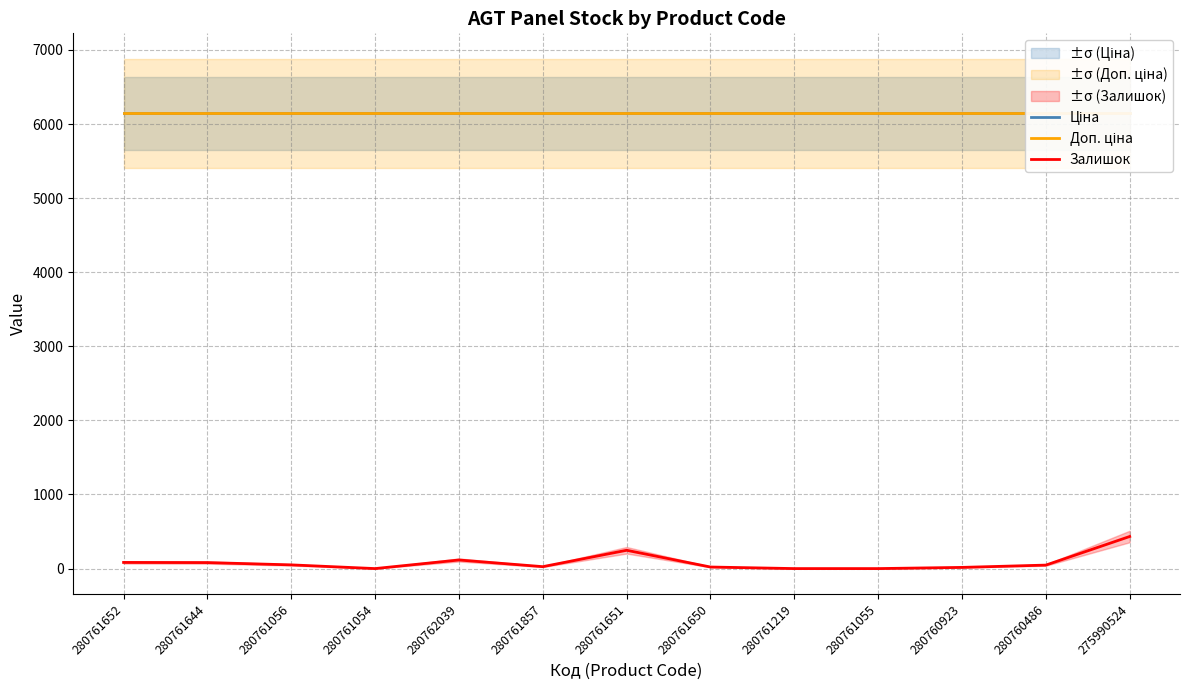

Reading right to left, transcribe all the data shown in this chart.

Ціна: 6143.2	6143.2	6143.2	6143.2	6143.2	6143.2	6143.2	6143.2	6143.2	6143.2	6143.2	6143.2	6143.2
Доп. ціна: 6143.2	6143.2	6143.2	6143.2	6143.2	6143.2	6143.2	6143.2	6143.2	6143.2	6143.2	6143.2	6143.2
Залишок: 433.0	47.0	16.0	0.0	0.0	21.0	247.0	26.0	116.0	0.0	50.0	81.0	83.0